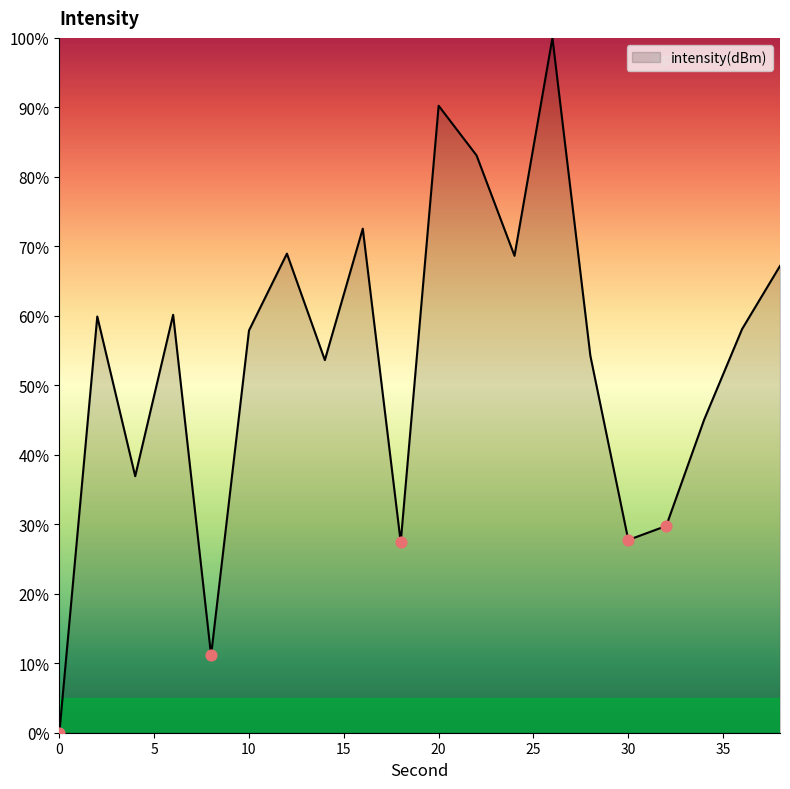

What is the difference between the maximum and minimum values?

100.0